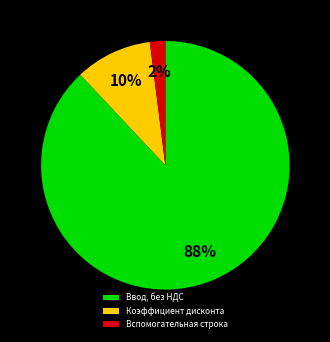

Is the sum of Ввод, без НДС and Вспомогательная строка greater than half?

Yes